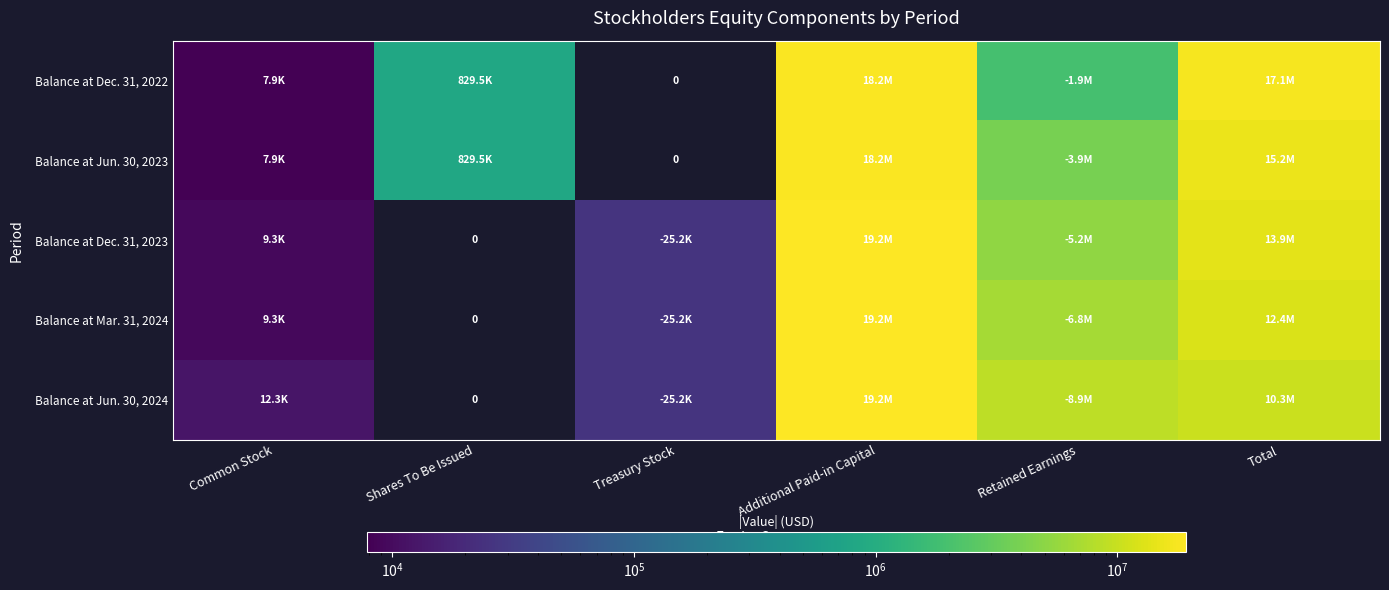

True or false: Balance at Mar. 31, 2024 has a value of 6800882.0 at Retained Earnings.

True